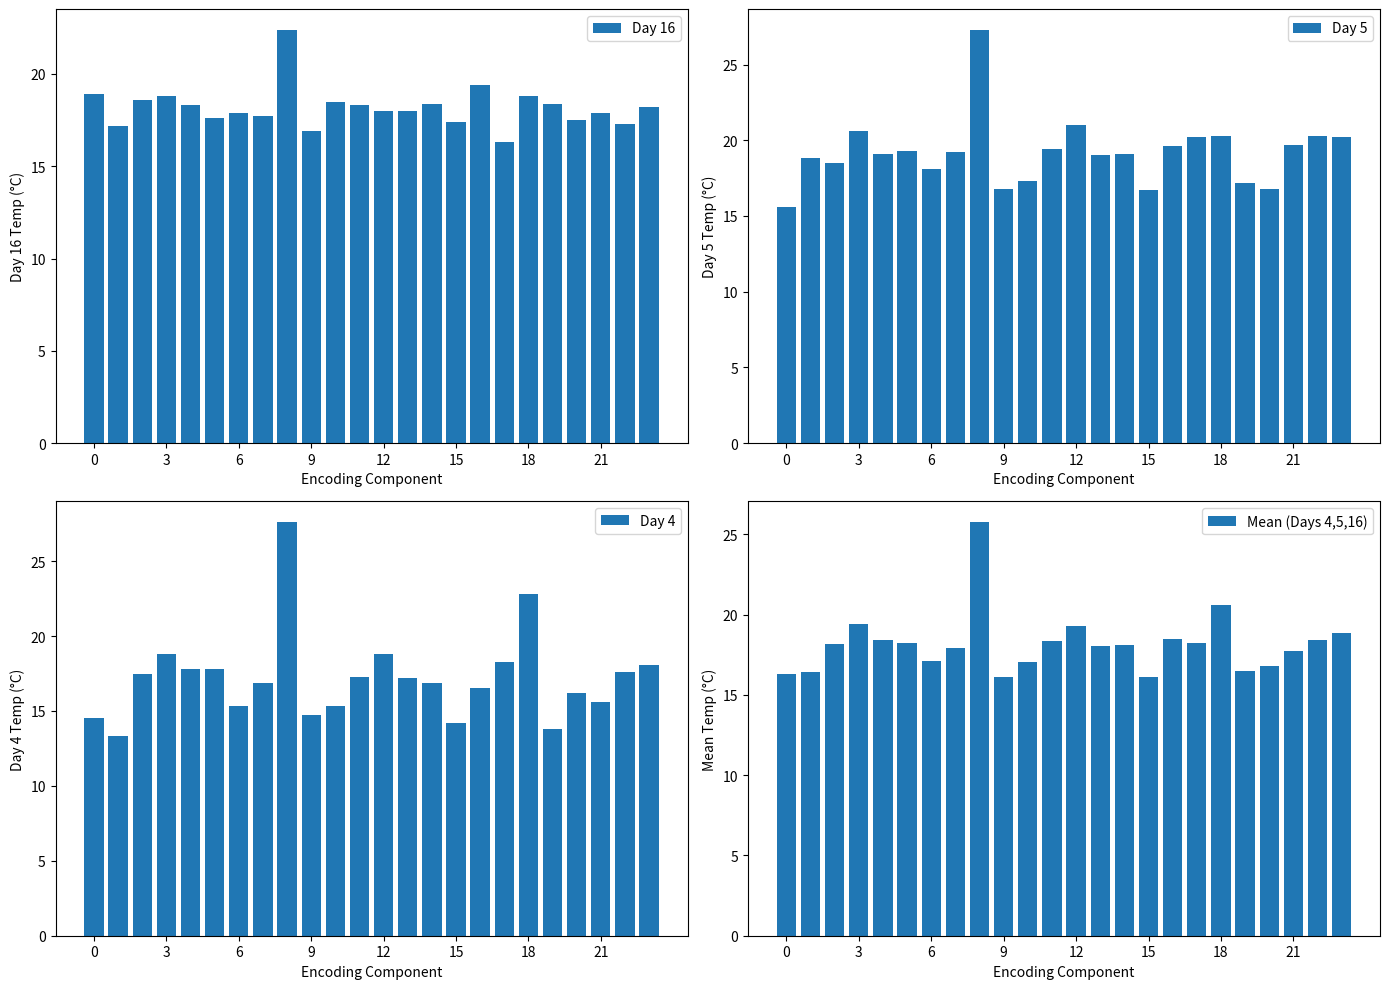

What is the sum of the Mean (Days 4,5,16) values at 21 and 23?

36.6